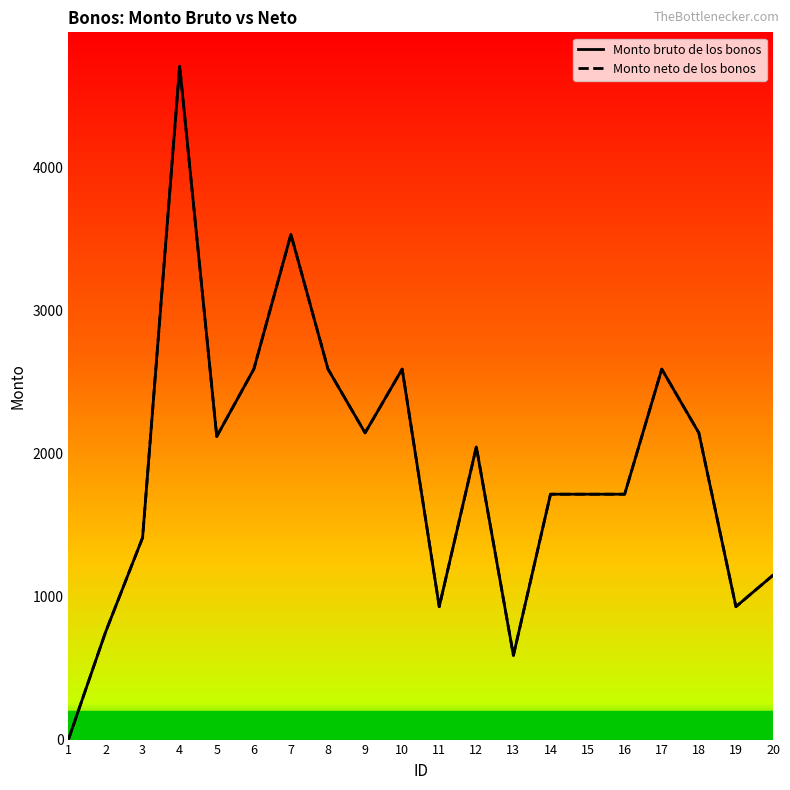

Rank the categories by Monto neto de los bonos value from lowest to highest.

1, 13, 2, 11, 19, 20, 3, 14, 15, 16, 12, 5, 9, 18, 6, 8, 10, 17, 7, 4